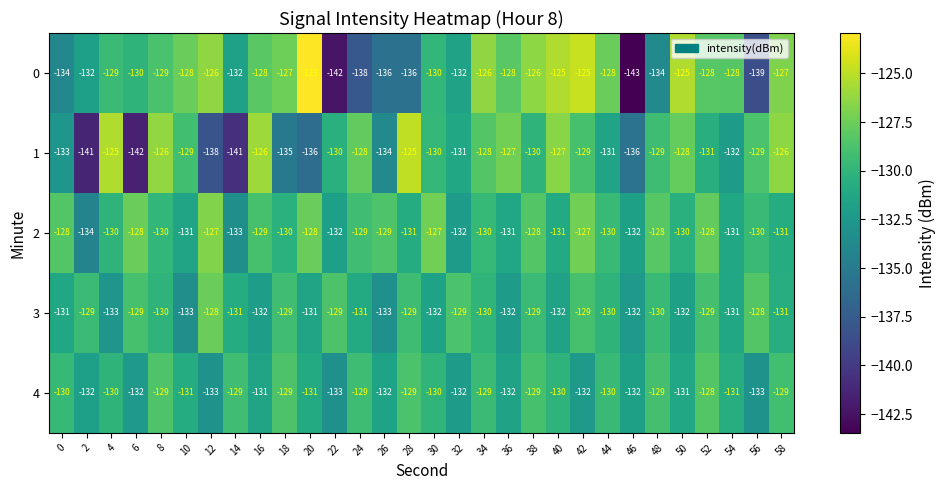

What is the difference between the maximum and minimum values in the 2 series?

7